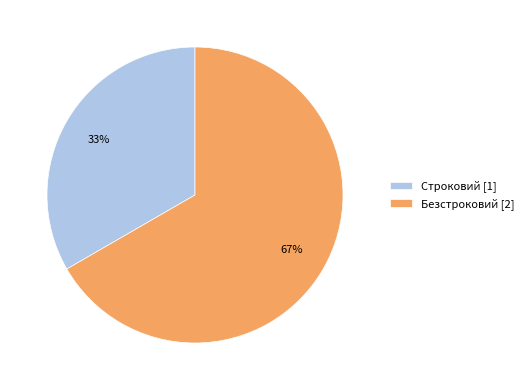

What is the largest slice in the pie chart?

Безстроковий